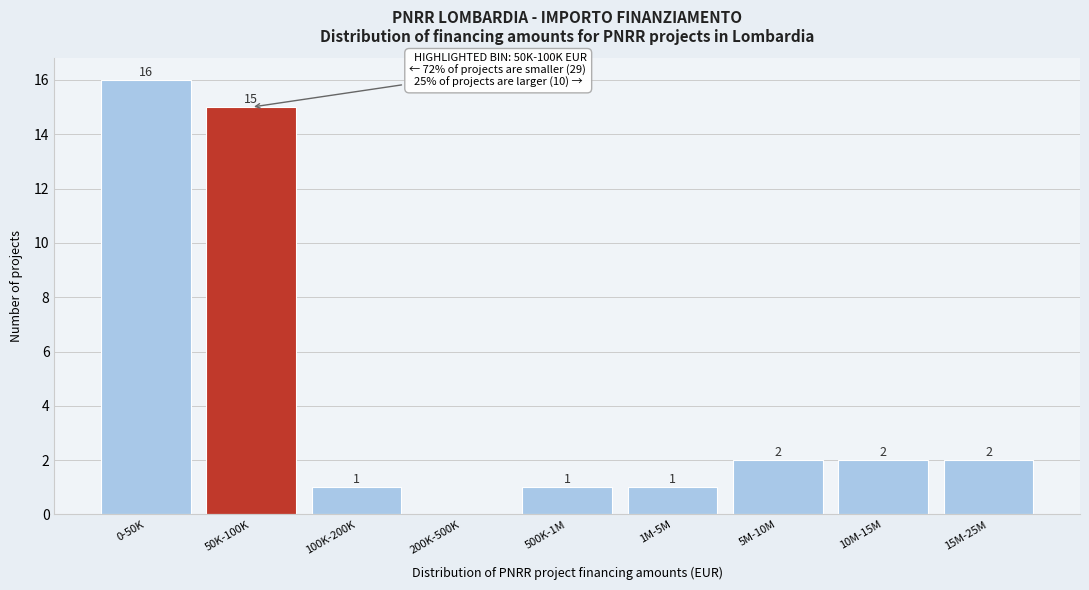

Reading left to right, list all the values displayed in this chart.

0-50K=16	50K-100K=15	100K-200K=1	200K-500K=0	500K-1M=1	1M-5M=1	5M-10M=2	10M-15M=2	15M-25M=2